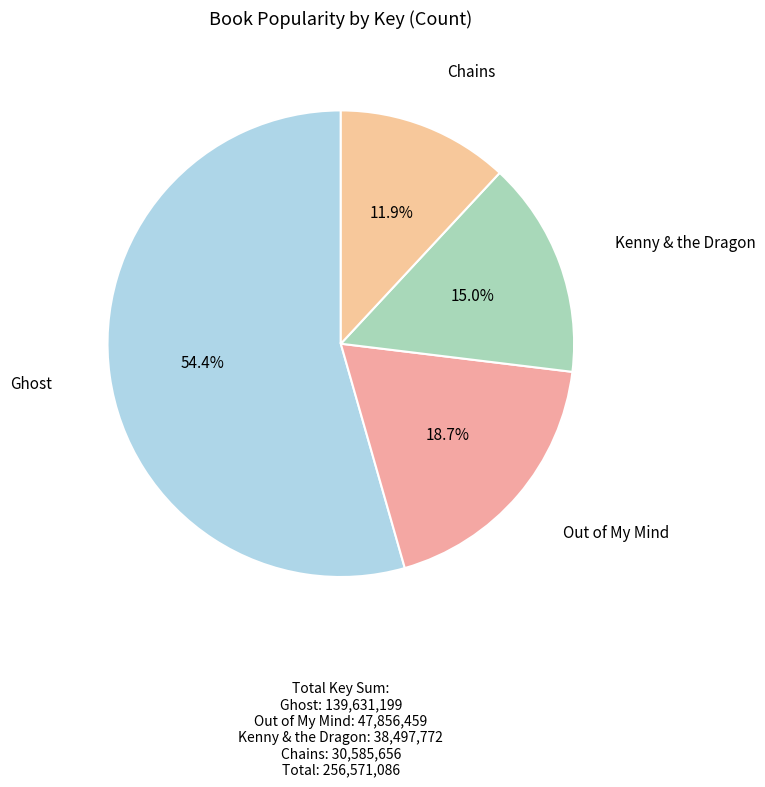

How many slices are in this pie chart?

4